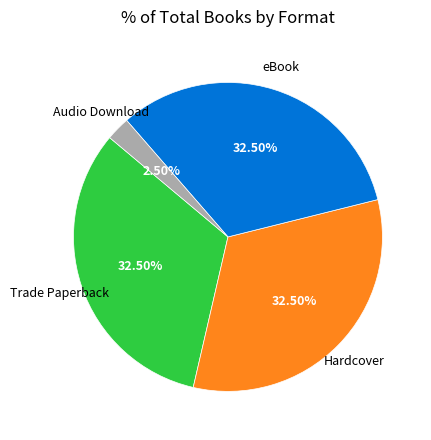

Is the sum of eBook and Trade Paperback greater than half?

Yes